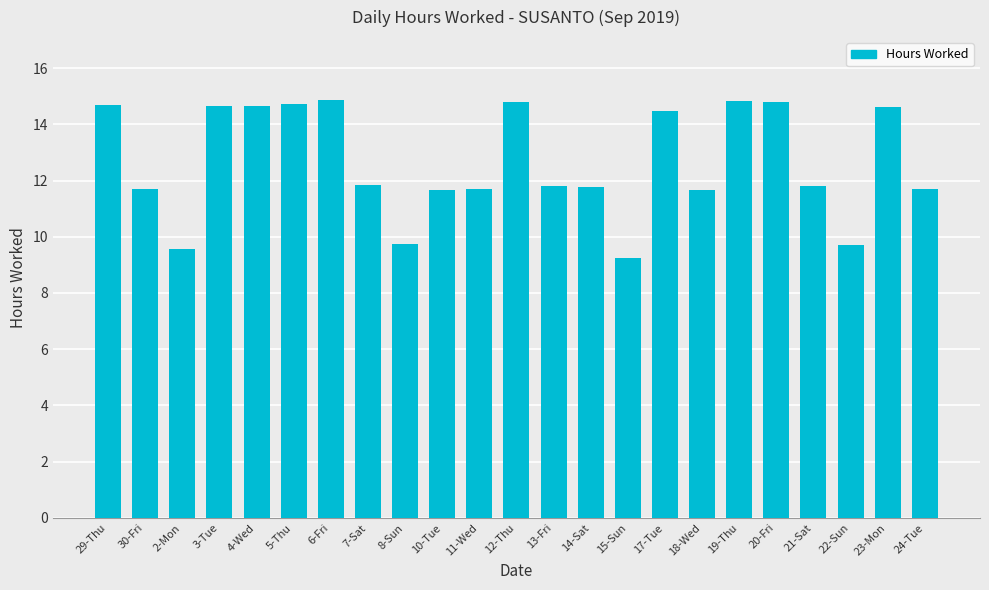

What is the difference between the maximum and second lowest values?

5.3